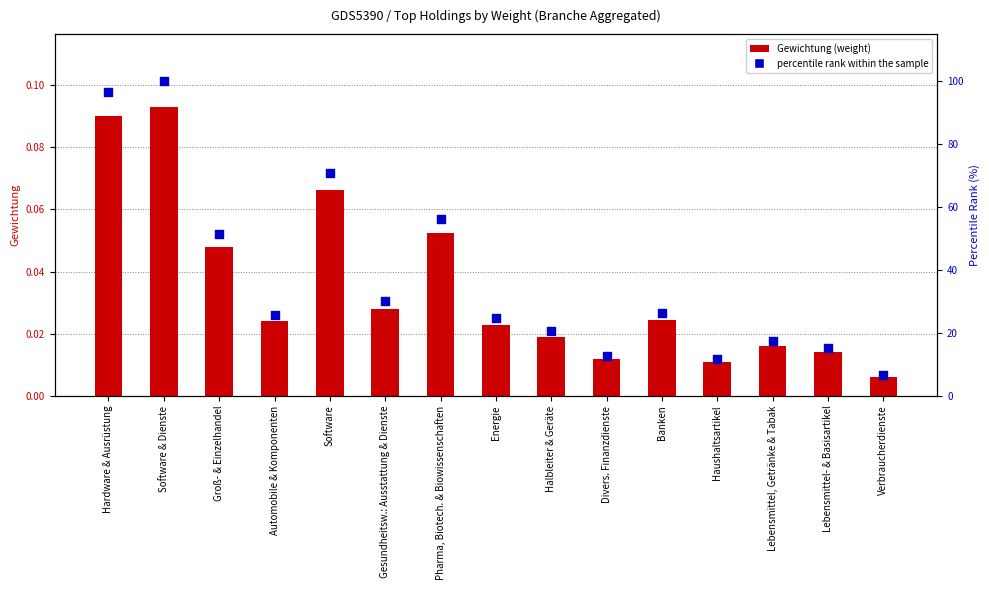

What are all the series names shown in the legend?

Gewichtung (weight), percentile rank within the sample